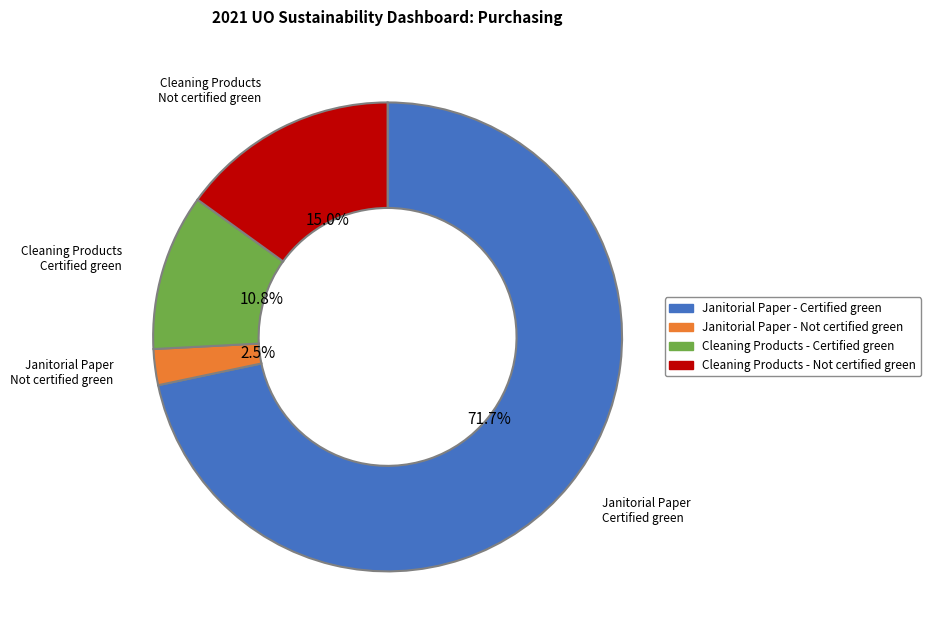

Rank the categories by value from lowest to highest.

Janitorial Paper - Not certified green, Cleaning Products - Certified green, Cleaning Products - Not certified green, Janitorial Paper - Certified green